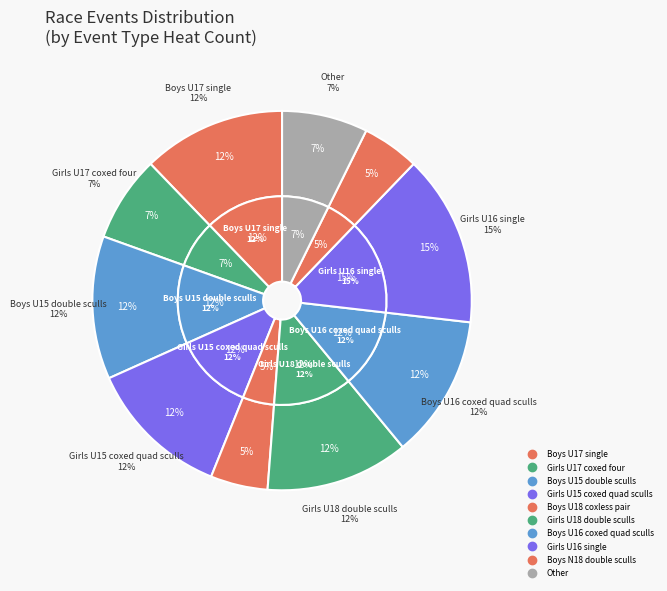

How many segments does this pie chart have?

10